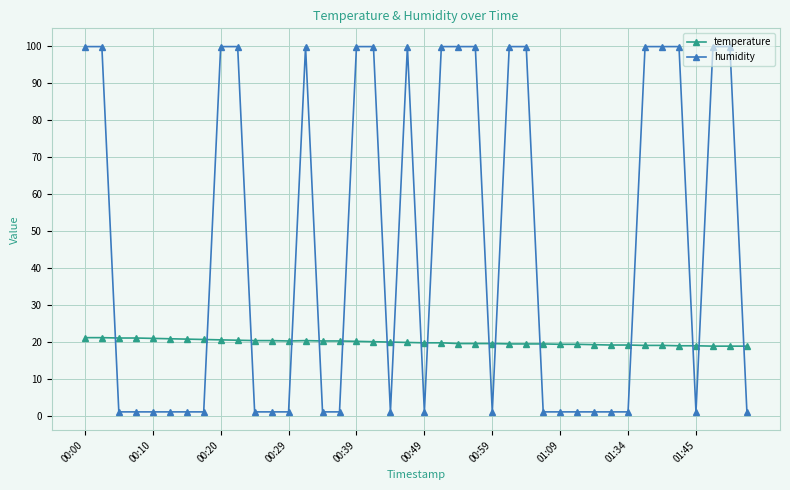

How many intersections are there between humidity and temperature?

17